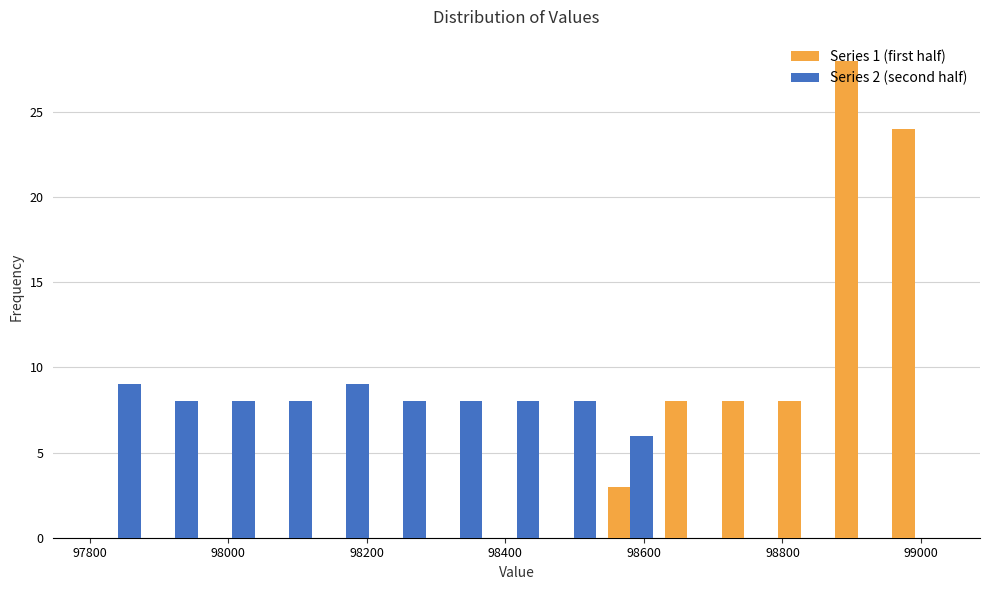

In the Series 1 (first half) series, which range on the x-axis has the tallest bar?

98860 to 98960